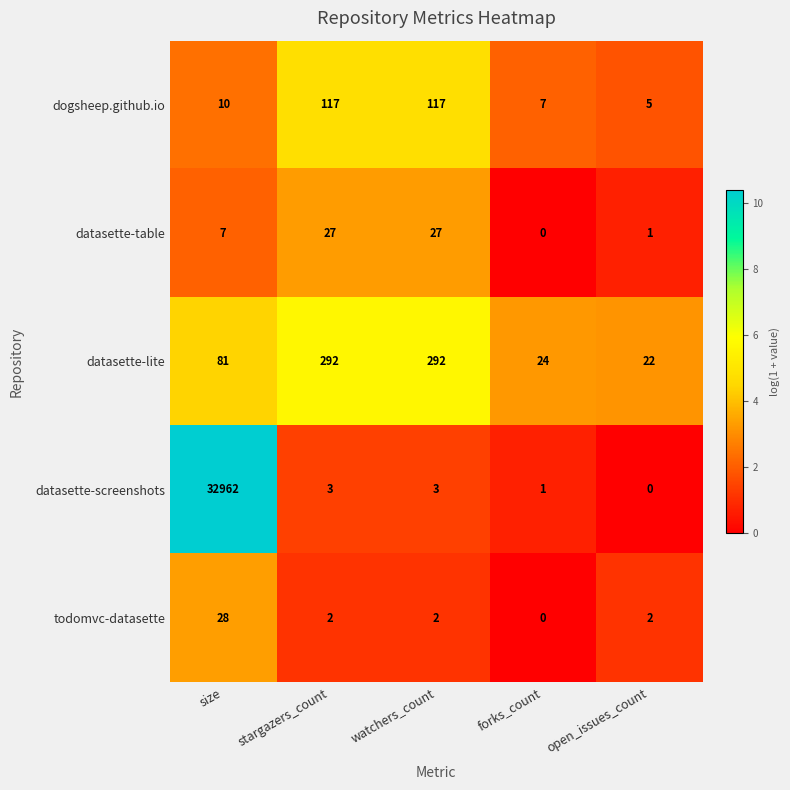

How many data points does each series have?

5